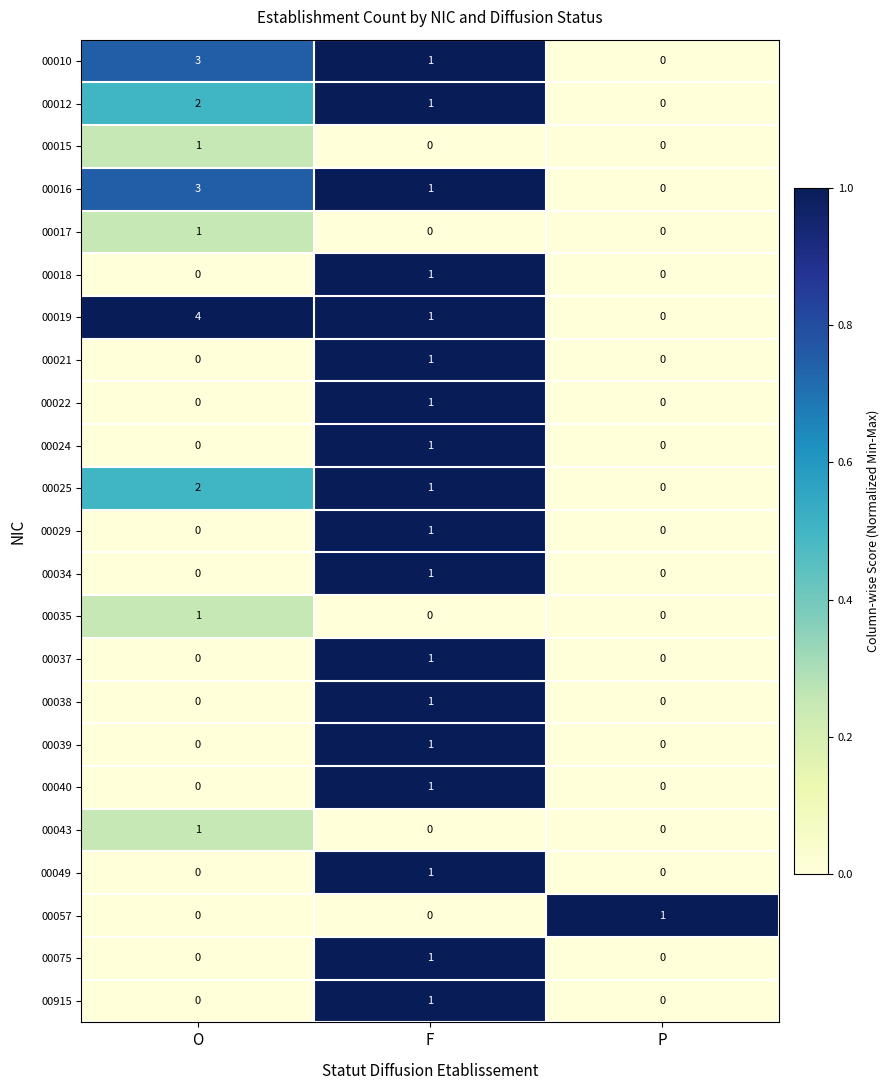

What is the total value across all series at F?

18